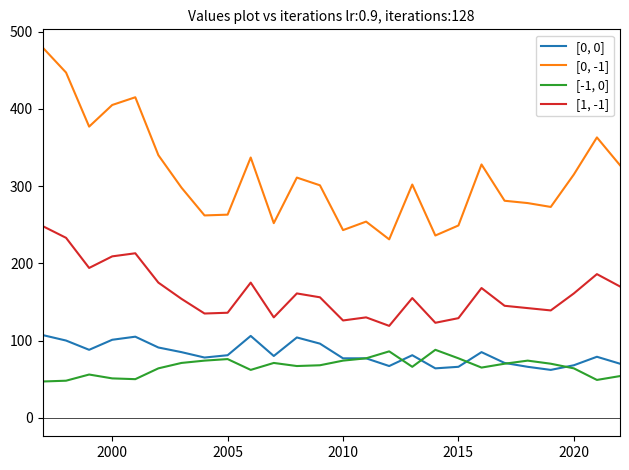

What is the lowest value of the [0, 0] series?

62